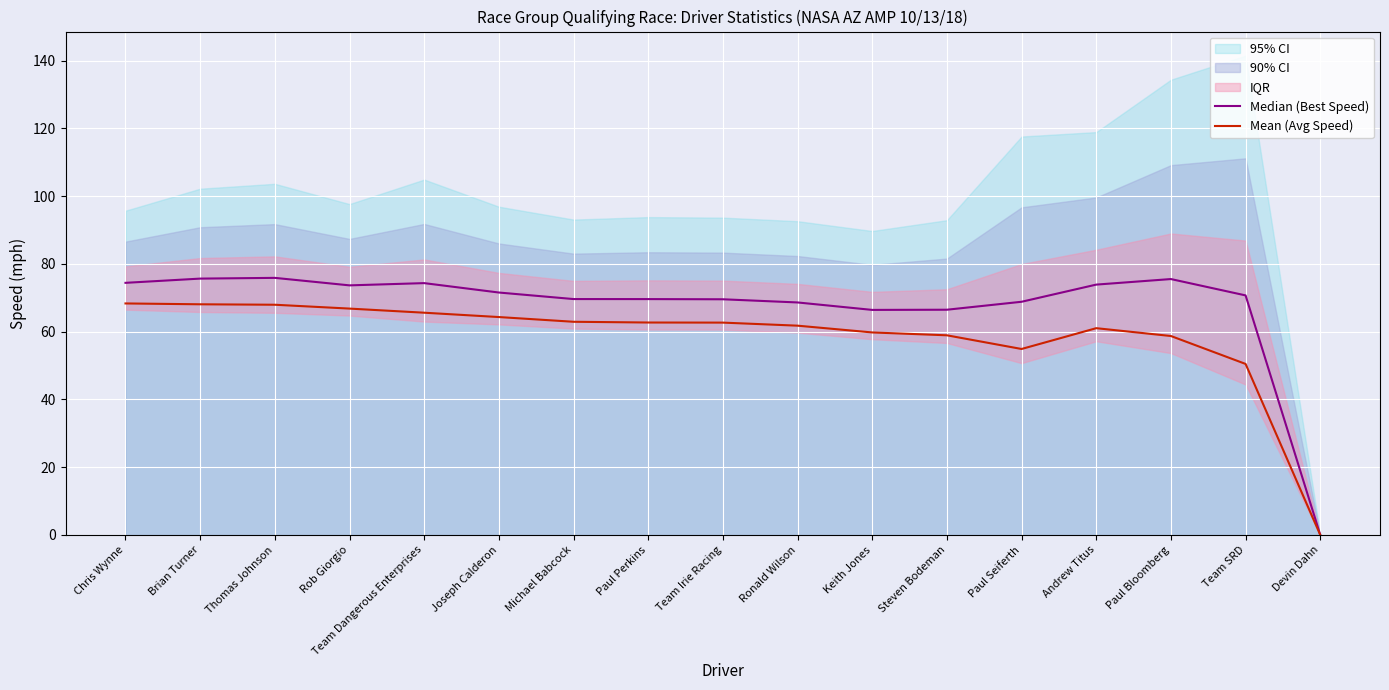

Is it true that Median (Best Speed) equals 75.9 at Thomas Johnson?

True